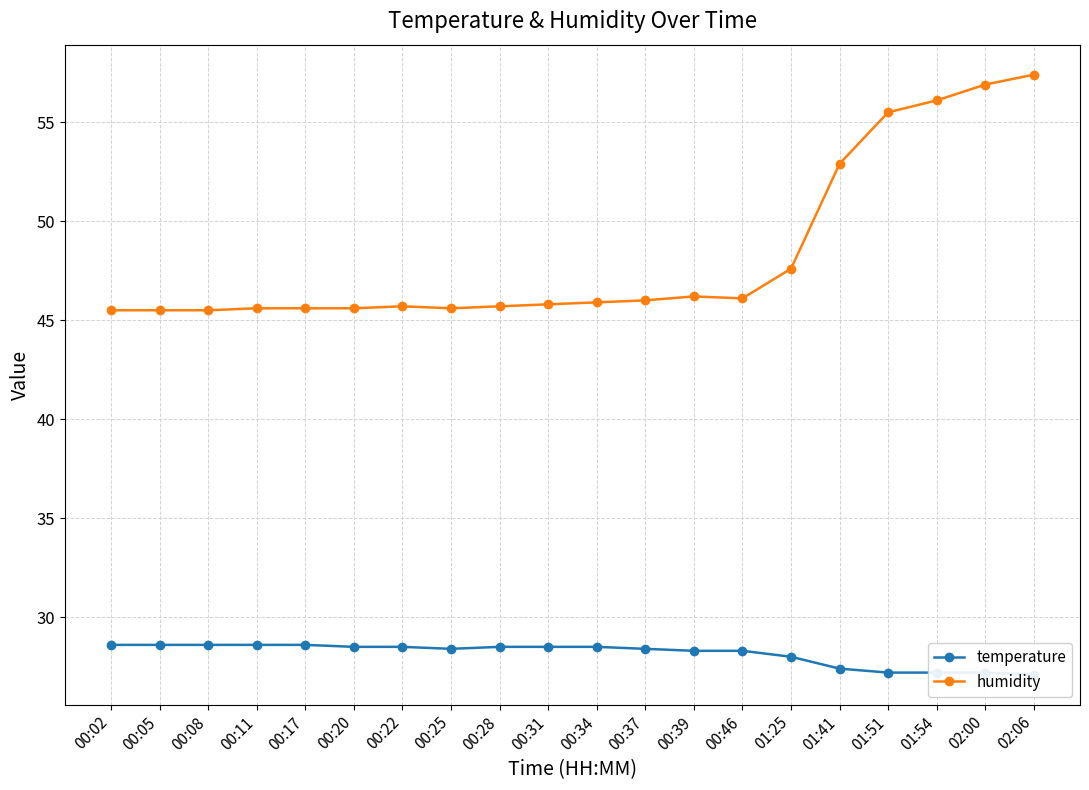

Is the value of temperature at 00:37 greater than the value of humidity at 00:39?

No